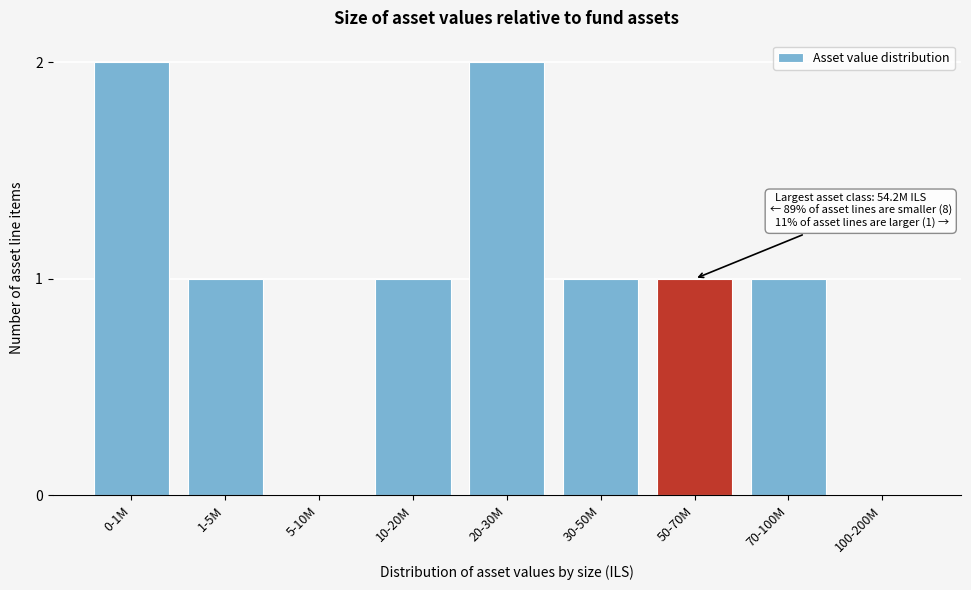

Reading left to right, what are all the values shown in this chart?

0-1M=2	1-5M=1	5-10M=0	10-20M=1	20-30M=2	30-50M=1	50-70M=1	70-100M=1	100-200M=0